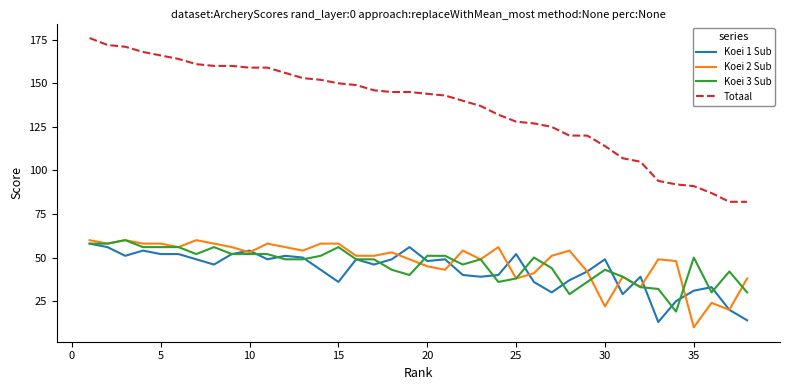

Which series has the largest range (max minus min)?

Totaal